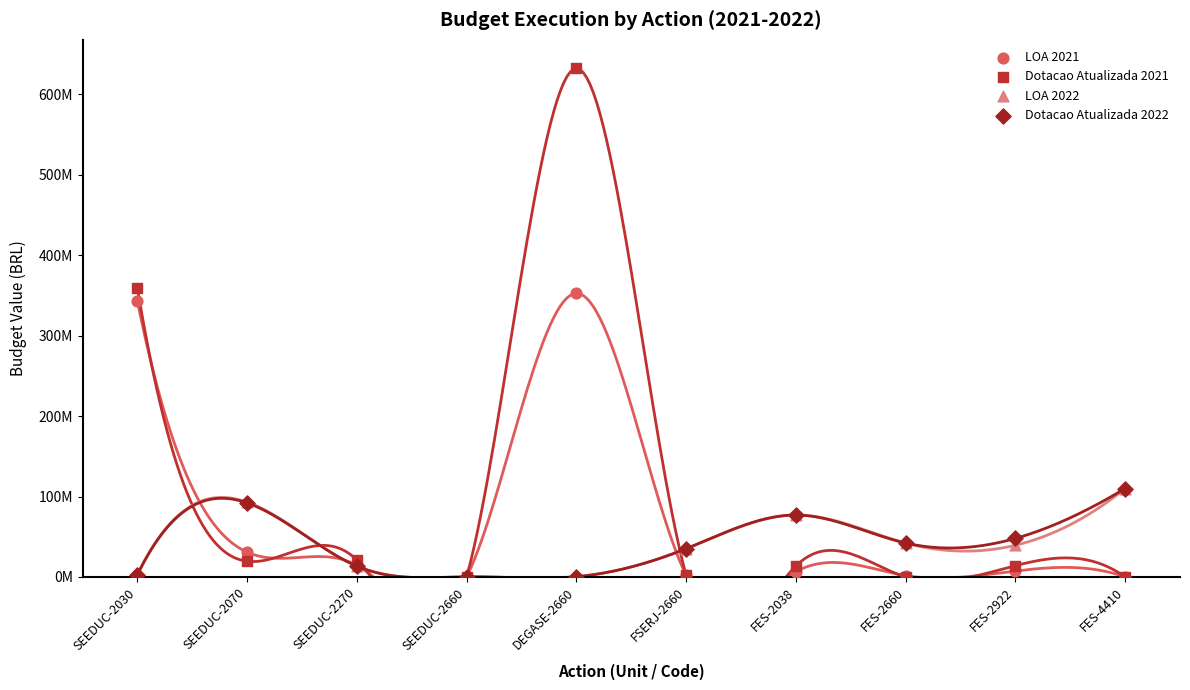

Which series reaches the maximum Y coordinate?

Dotacao Atualizada 2021